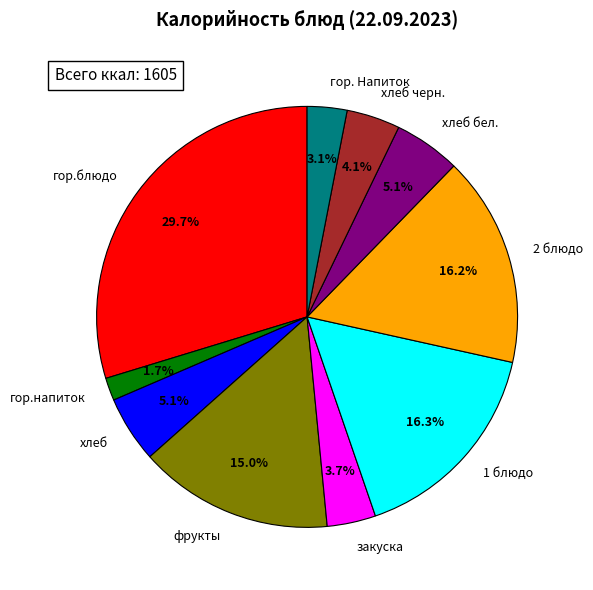

Does any single category account for the majority?

No